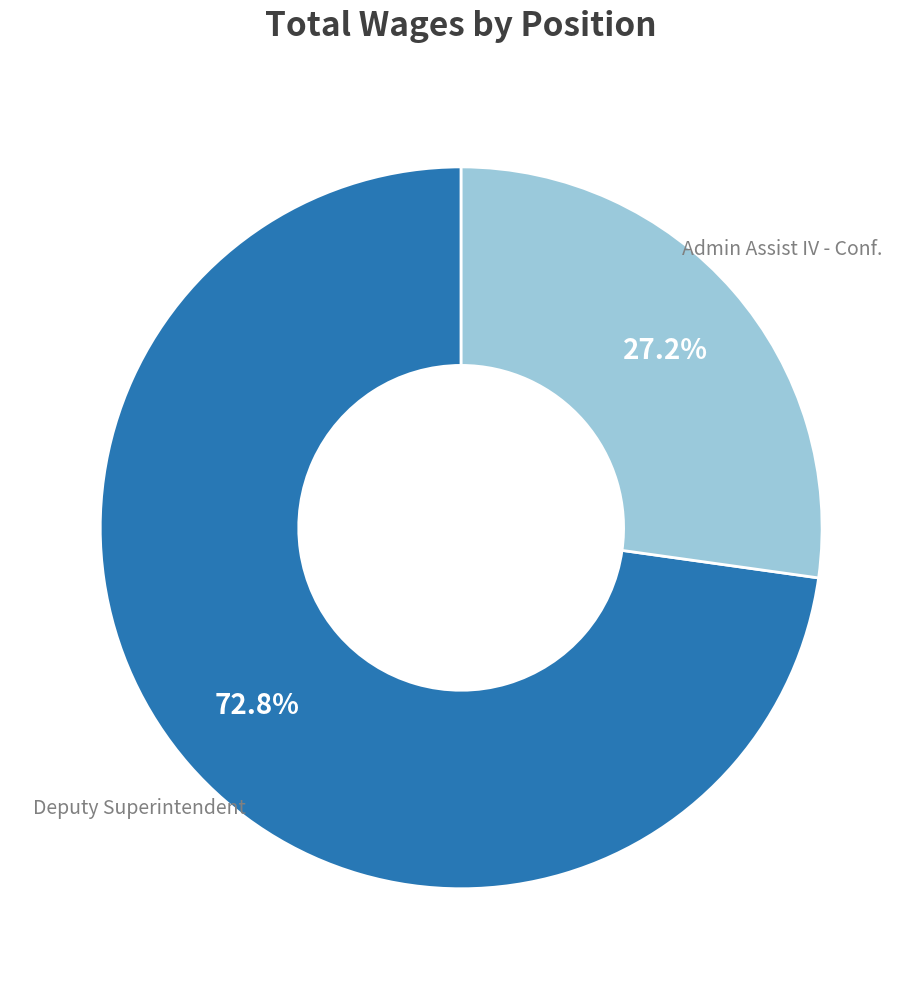

Is there a majority slice in this chart?

Yes